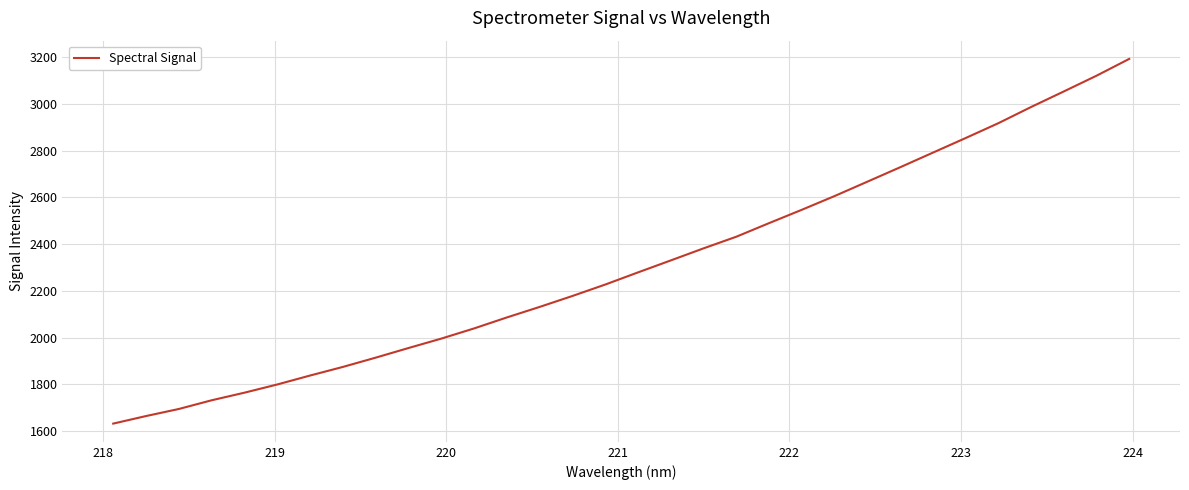

What is the difference between the maximum and minimum values?

1561.9